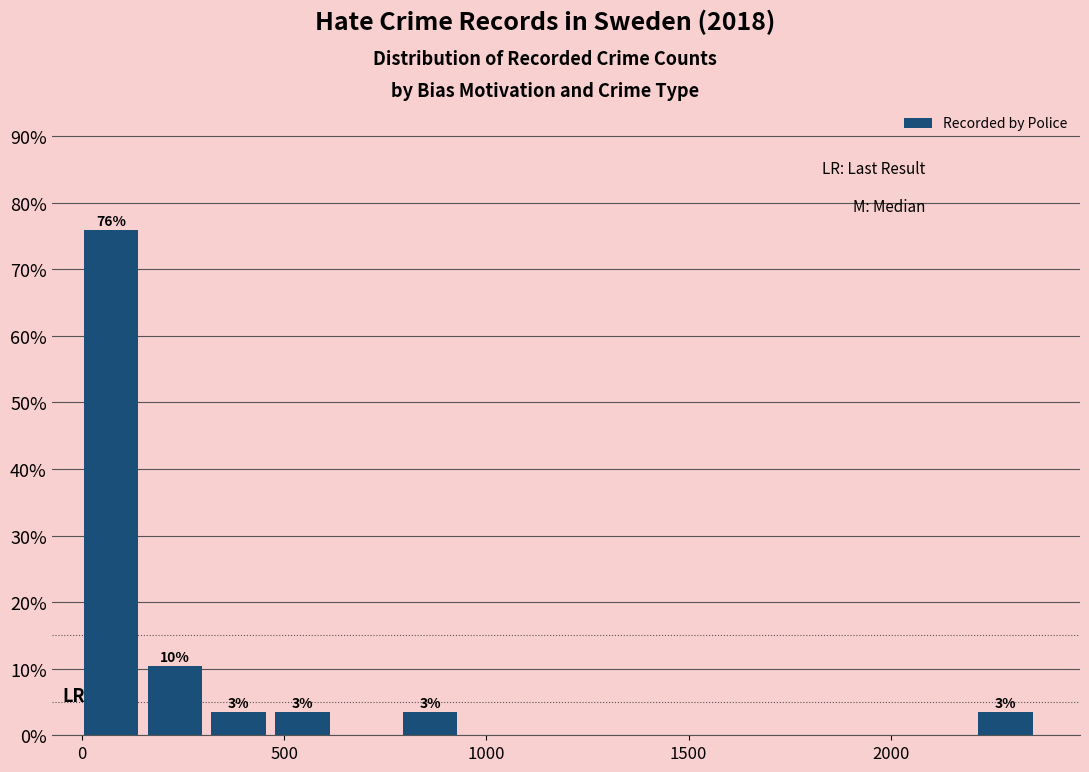

Read against the x-axis, roughly where is the centre of the tallest bar?

50